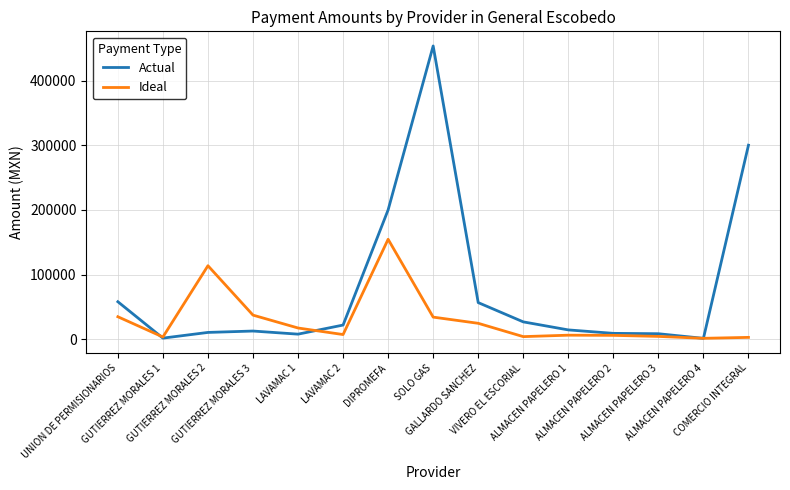

Where is Actual nearest to the value 227406?

DIPROMEFA